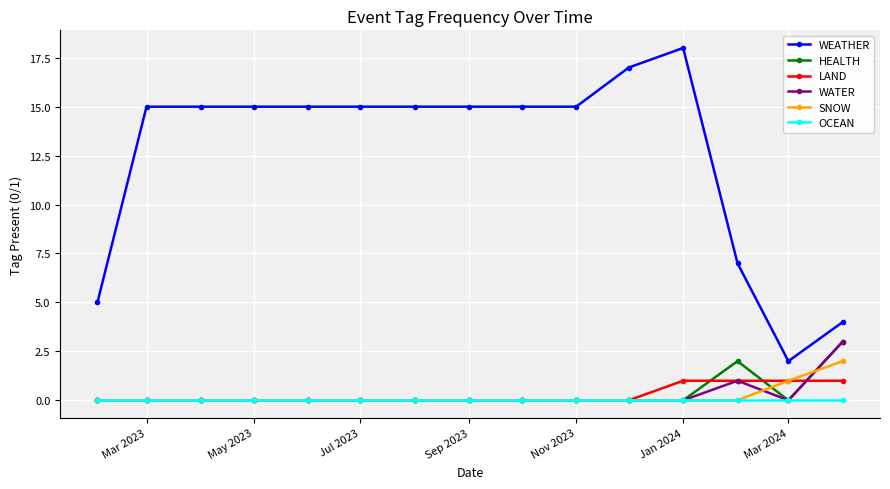

Reading left to right, transcribe all the data shown in this chart.

WEATHER: 5	15	15	15	15	15	15	15	15	15	17	18	7	2	4
HEALTH: 0	0	0	0	0	0	0	0	0	0	0	0	2	0	3
LAND: 0	0	0	0	0	0	0	0	0	0	0	1	1	1	1
WATER: 0	0	0	0	0	0	0	0	0	0	0	0	1	0	3
SNOW: 0	0	0	0	0	0	0	0	0	0	0	0	0	1	2
OCEAN: 0	0	0	0	0	0	0	0	0	0	0	0	0	0	0